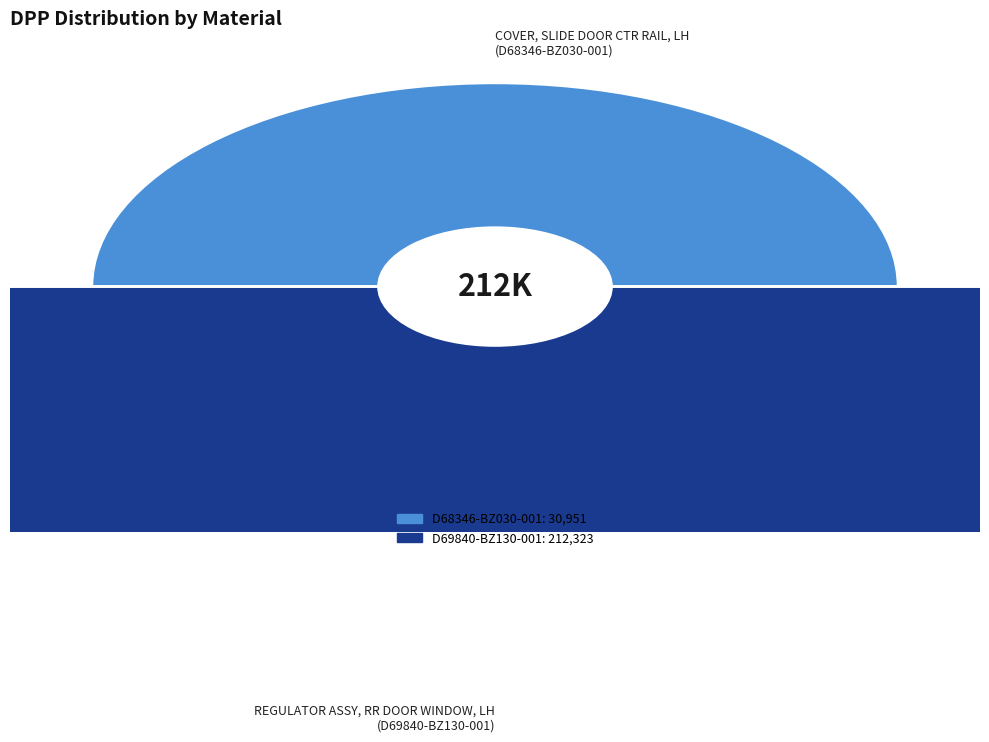

Is there any slice that represents more than half of the pie?

Yes